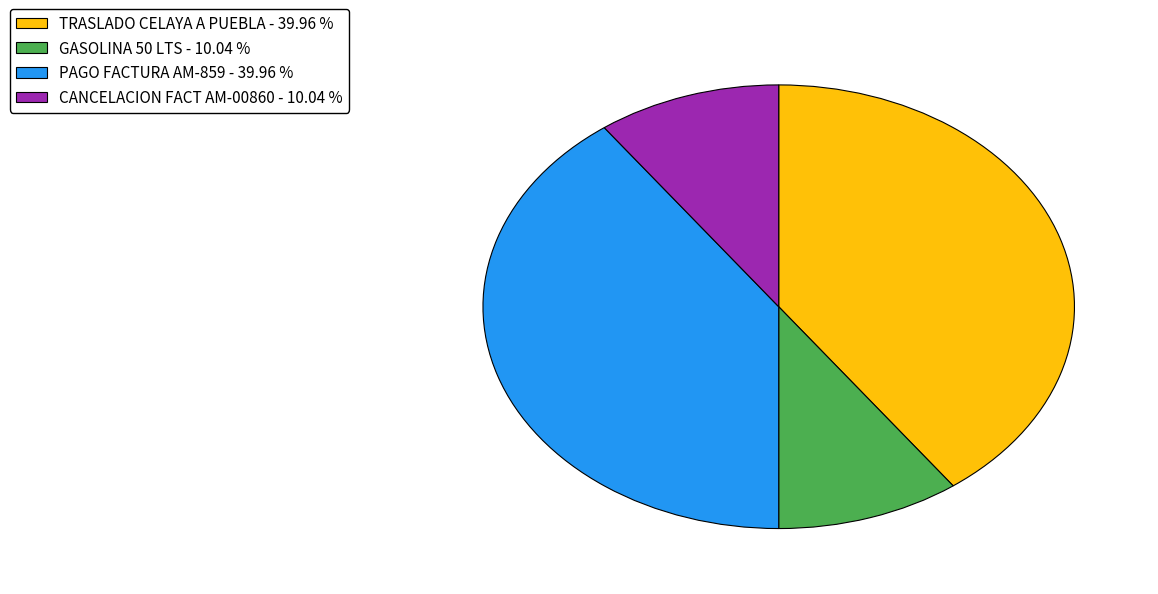

Is there any slice that represents more than half of the pie?

No